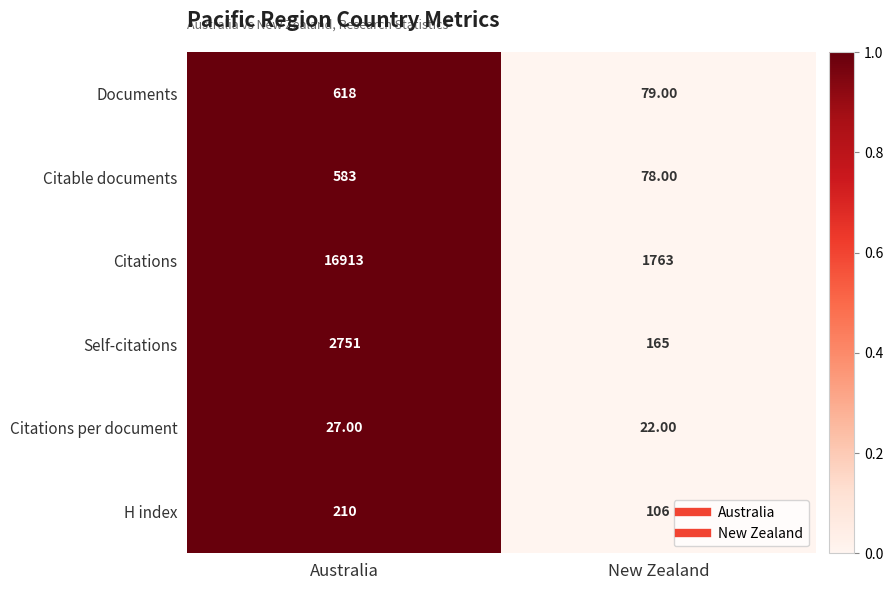

At Australia, list the series in order from largest to smallest.

Citations, Self-citations, Documents, Citable documents, H index, Citations per document